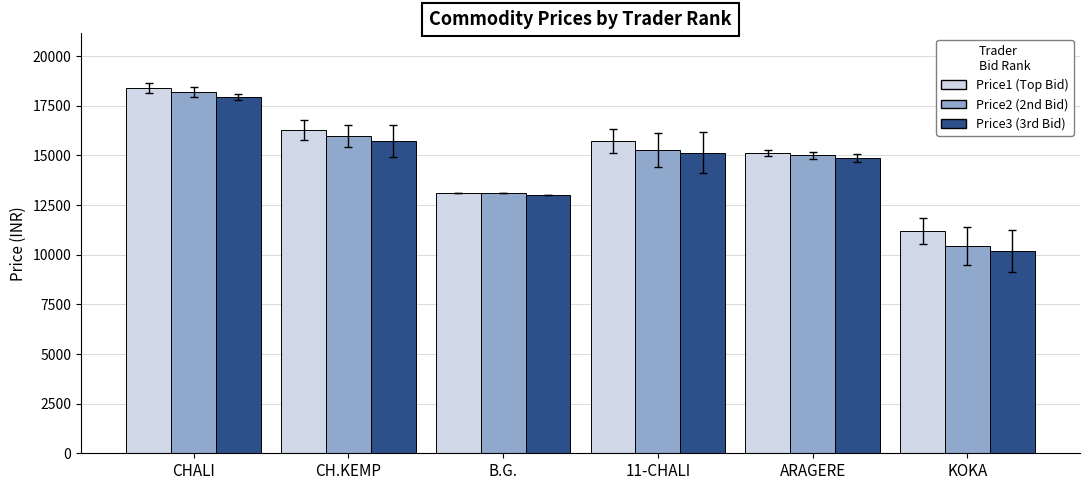

Are the bars horizontal?

No